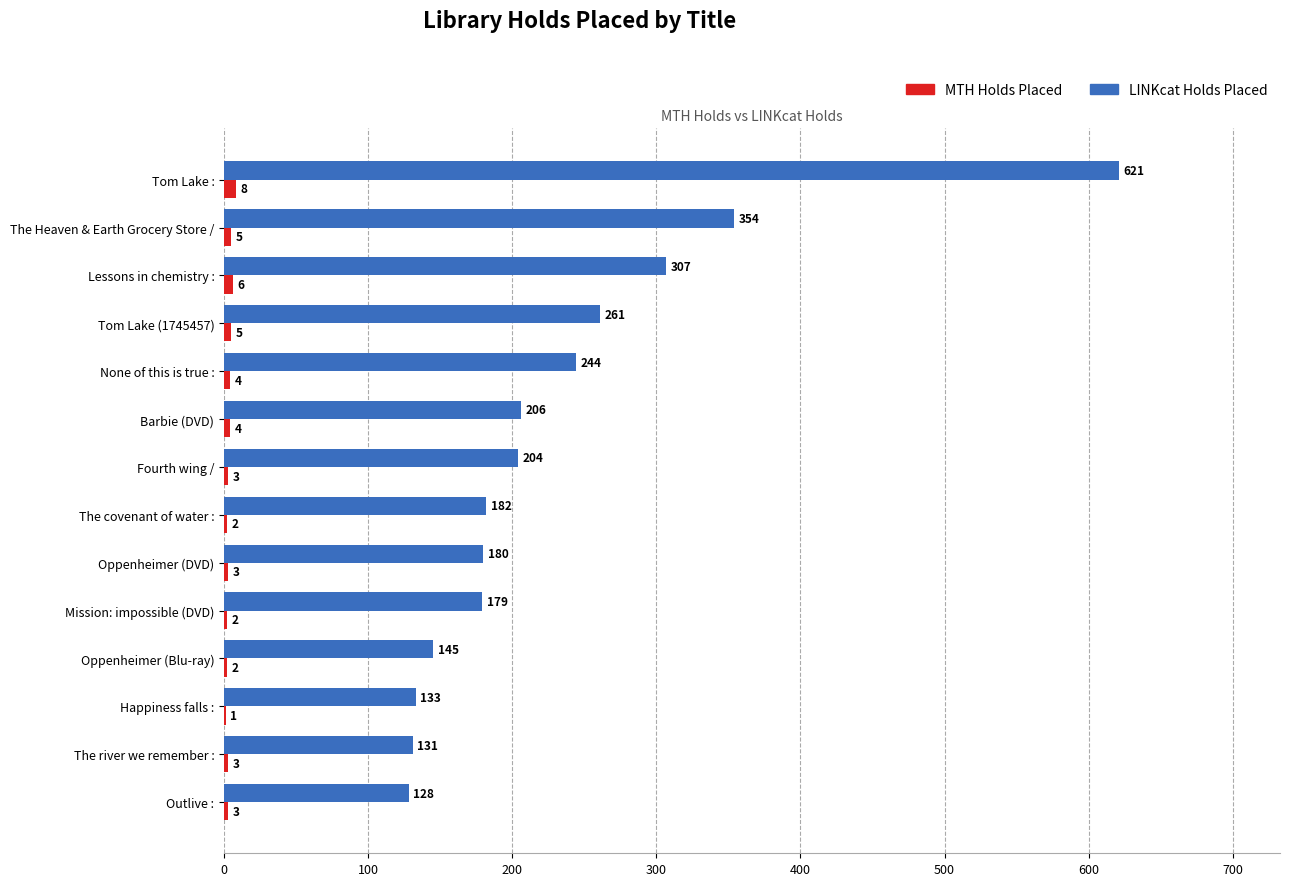

What is the sum of all MTH Holds Placed values?

51